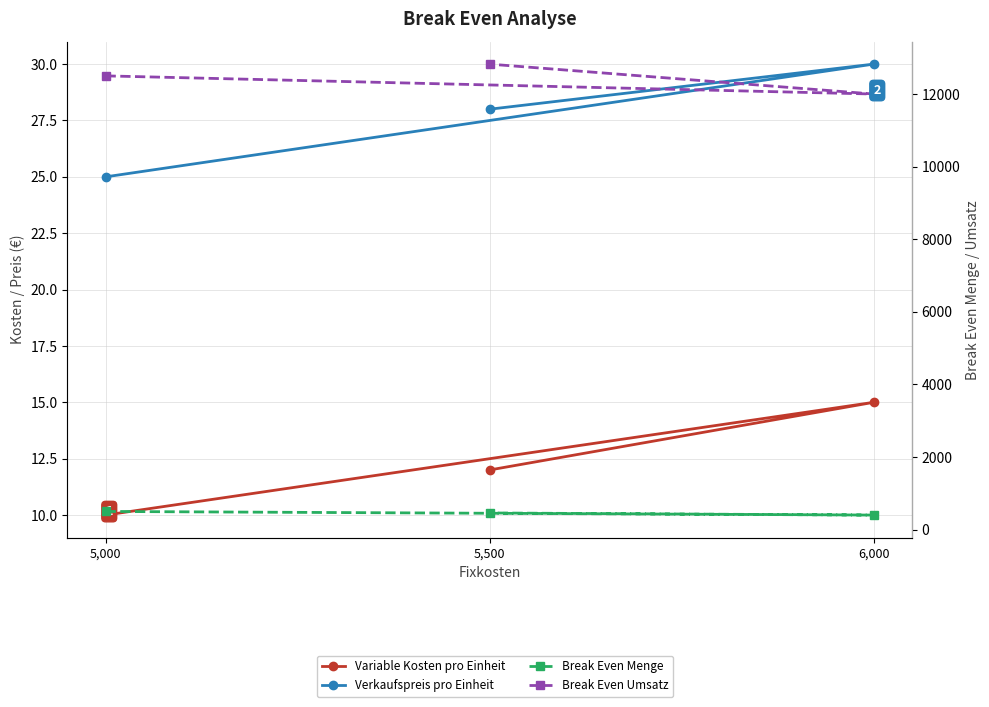

At how many categories does at least one series exceed 8741?

3